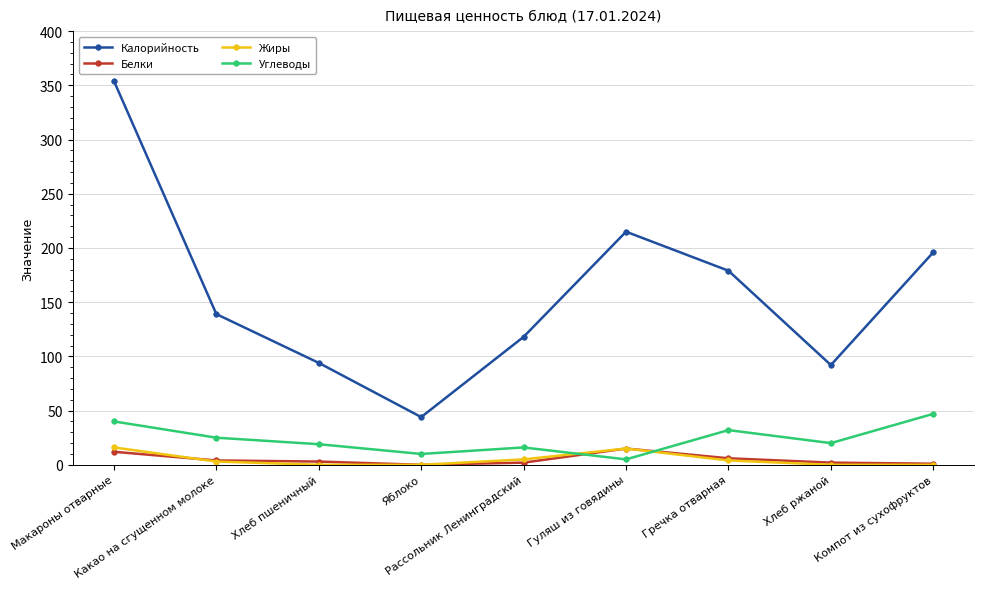

What is the approximate value of Углеводы at Яблоко, to the nearest 10?

10